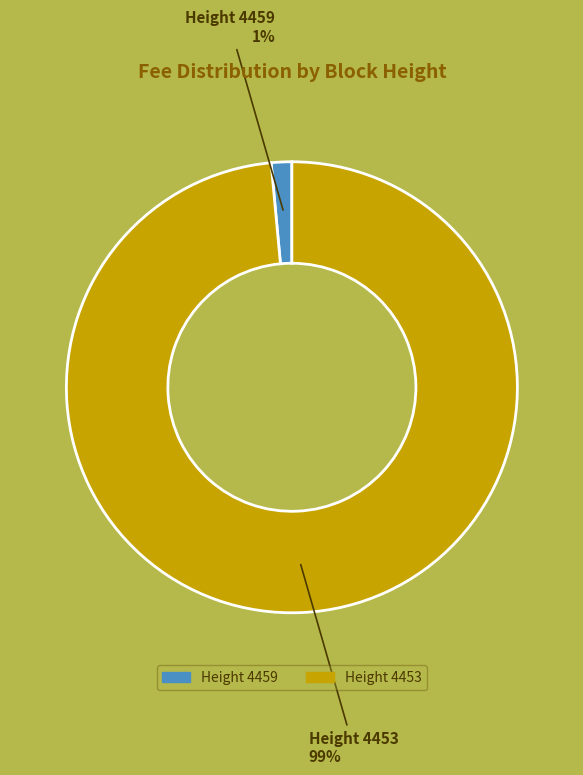

To the nearest percent, what portion does Height 4459 represent?

1%